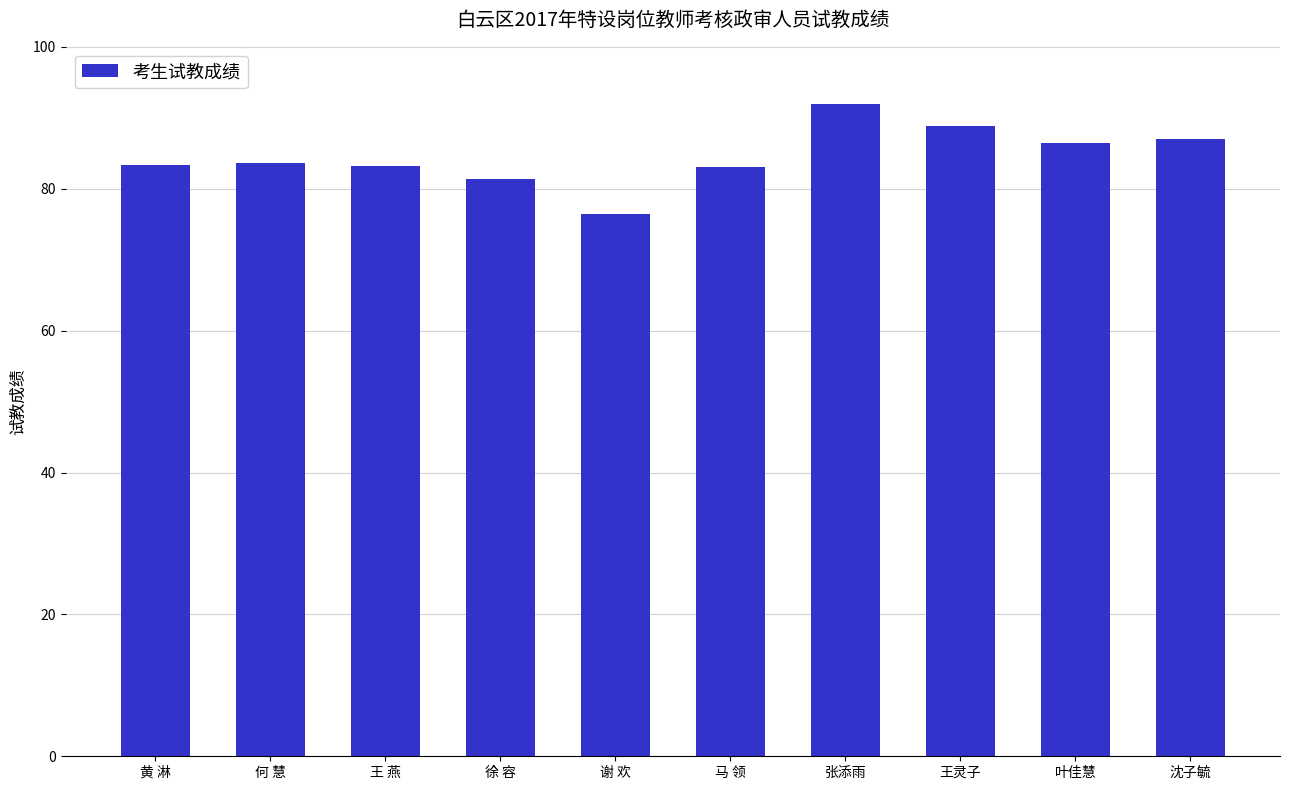

What is the minimum value shown in the chart?

76.4